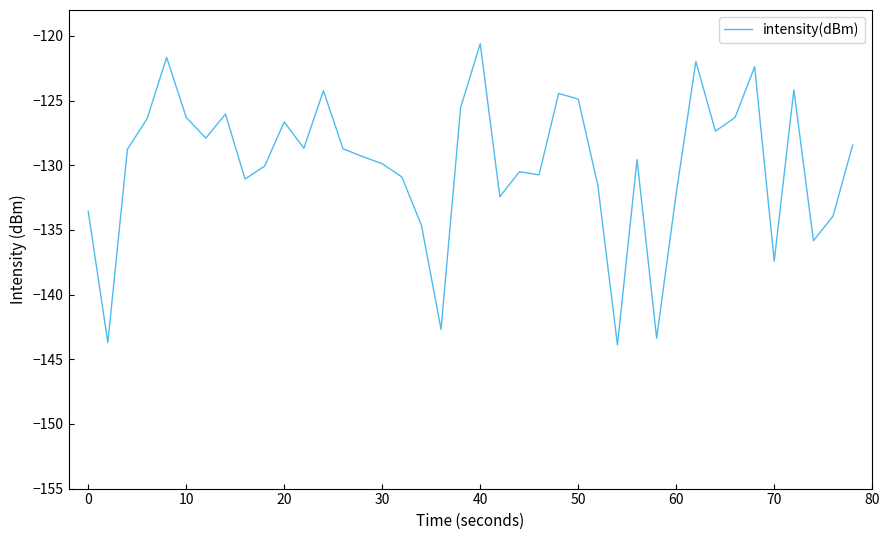

What is the smallest value displayed?

-143.9